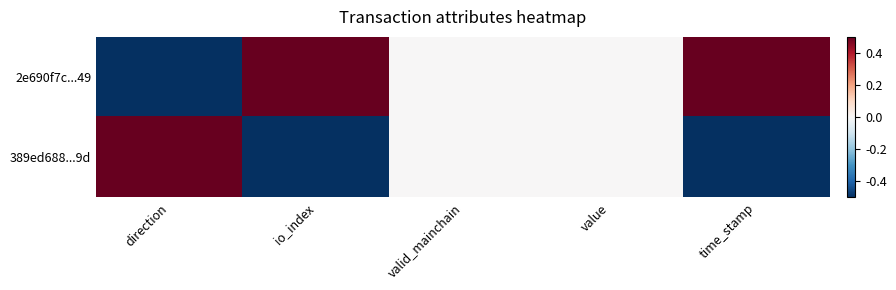

Which label corresponds to the smallest value in the chart?

time_stamp